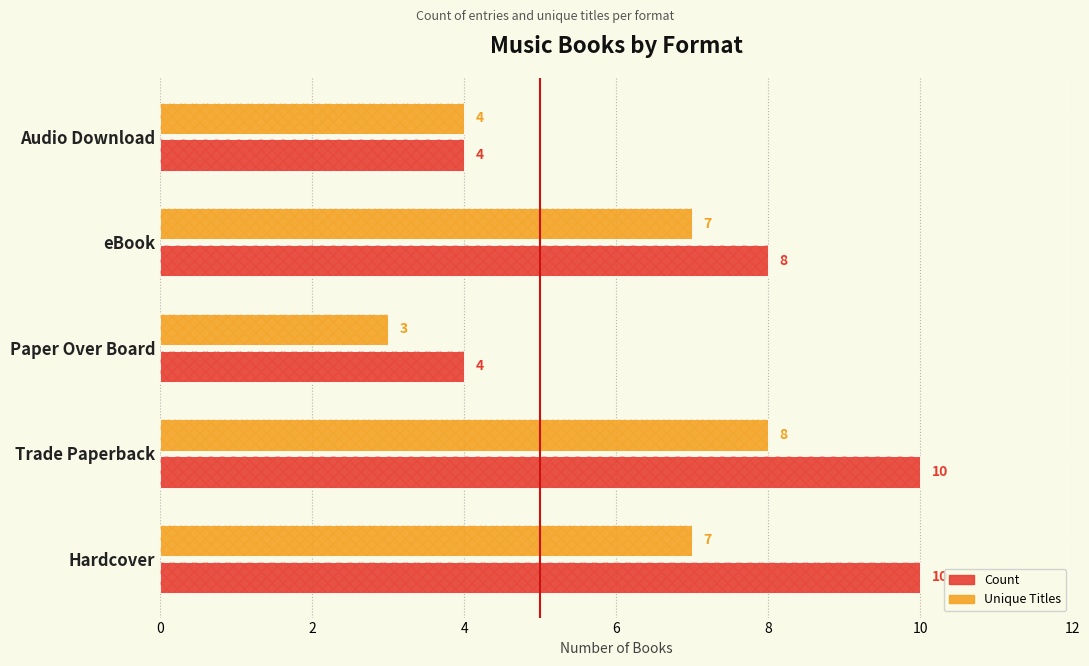

The Count series shows 6 at Trade Paperback. True or false?

False